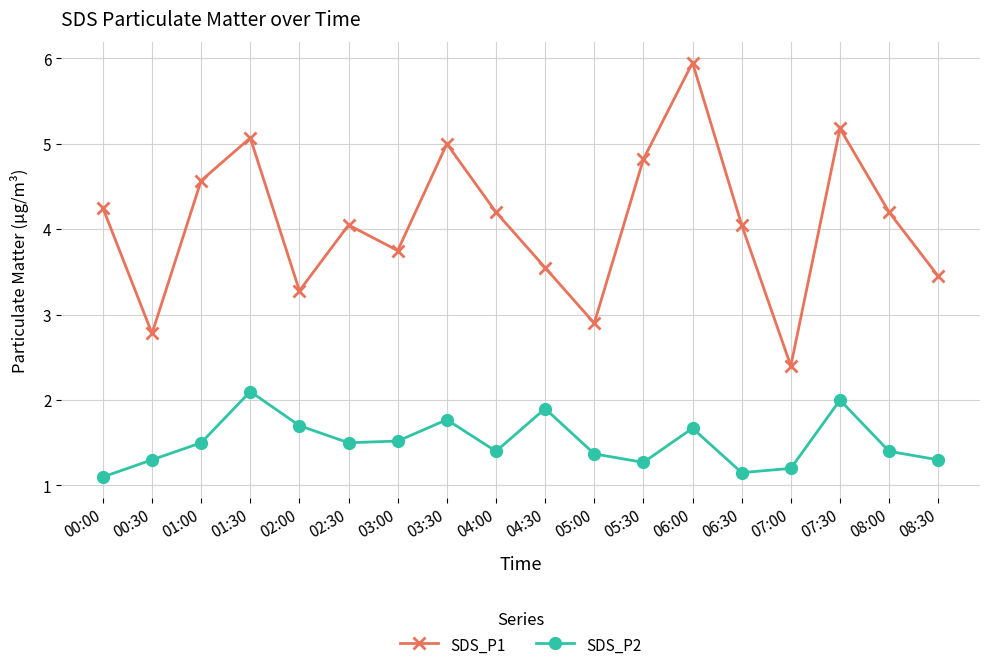

Is it true that SDS_P2 equals 0.9 at 06:00?

False